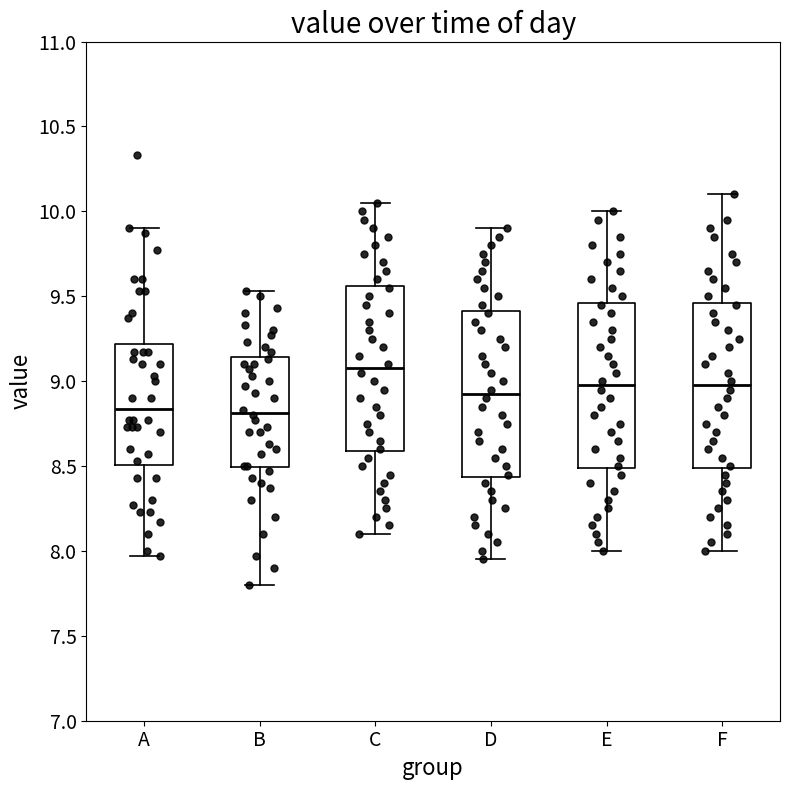

Where does the upper whisker of the box for F end on the y-axis? The values are not printed on the chart, so give them approximately, as read against the axis.

10.10